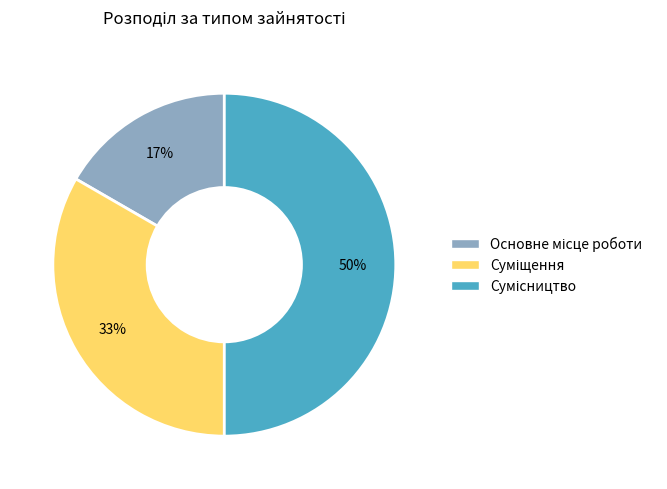

To the nearest percent, what is the difference between the largest and smallest slice percentages?

33%